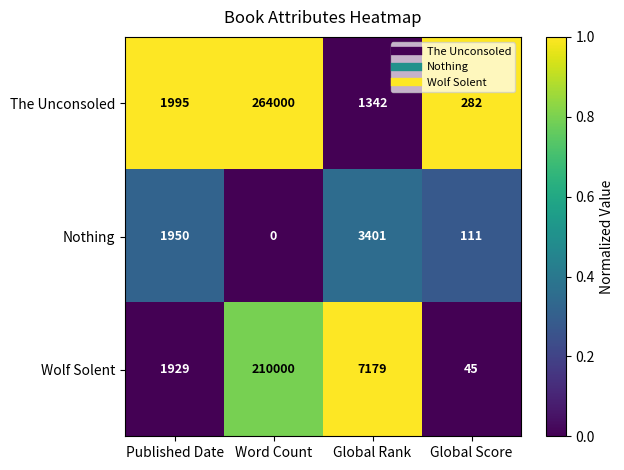

Rank the series by their average value, from lowest to highest.

Nothing, Wolf Solent, The Unconsoled